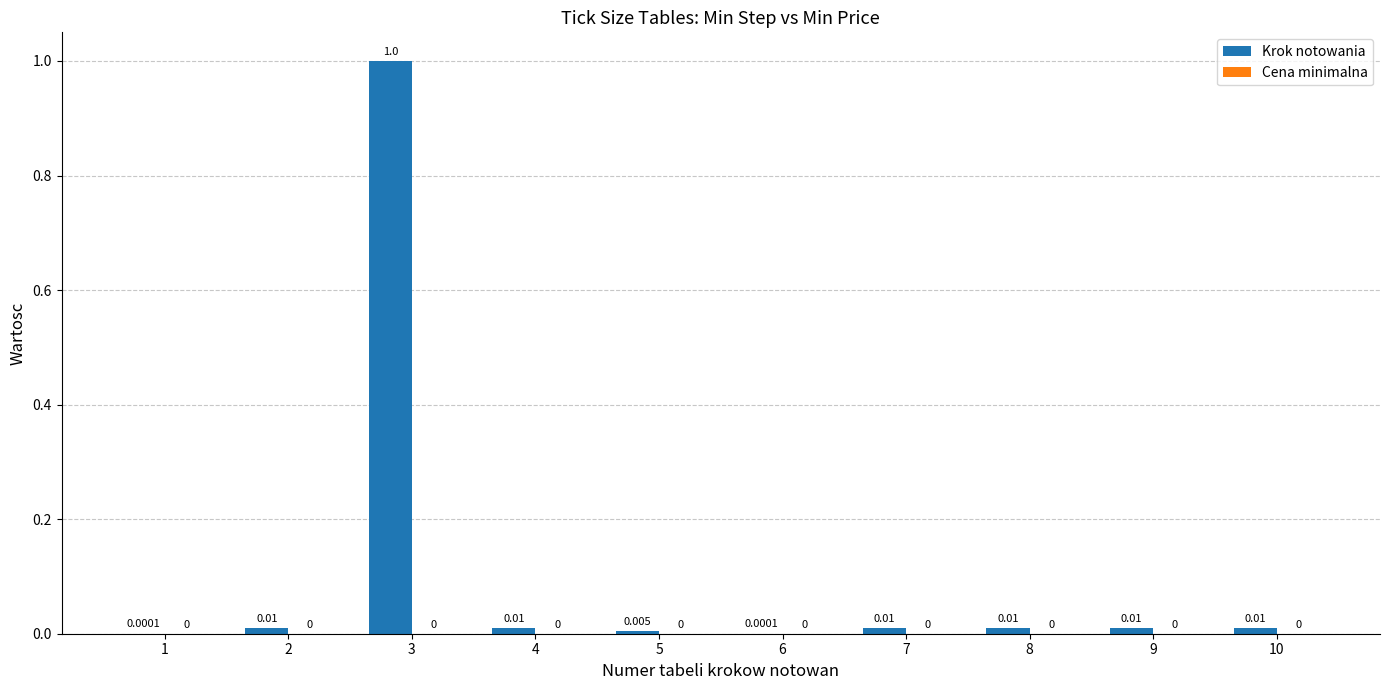

What is the maximum value shown in the chart?

1.0